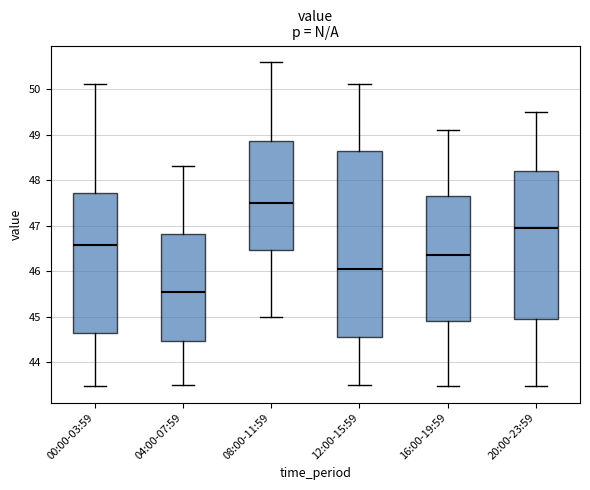

Where is the upper edge of the box for 08:00-11:59 on the y-axis? The values are not printed on the chart, so give them approximately, as read against the axis.

48.9